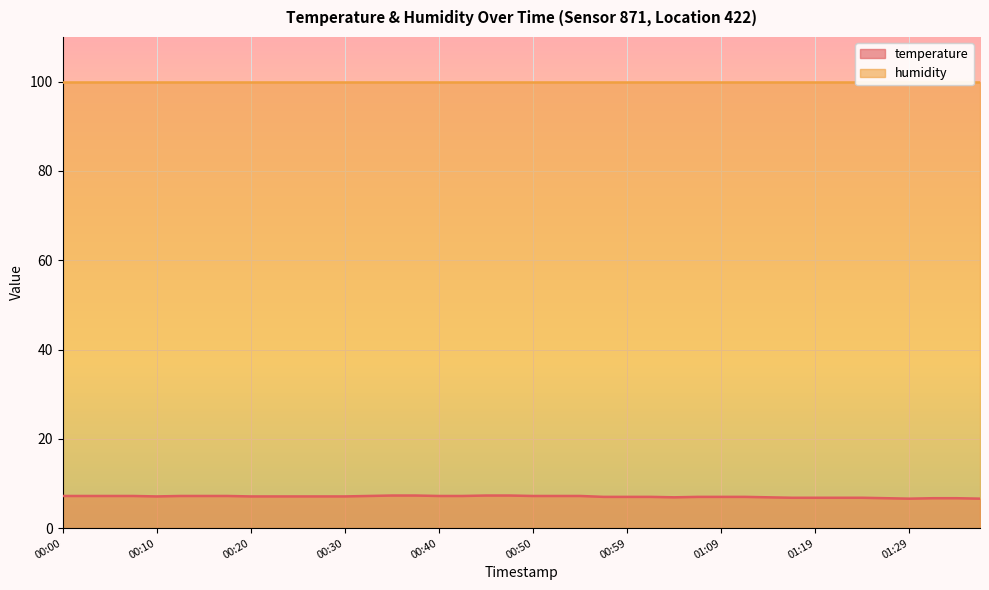

What is the difference between the second highest and second lowest values?

0.7